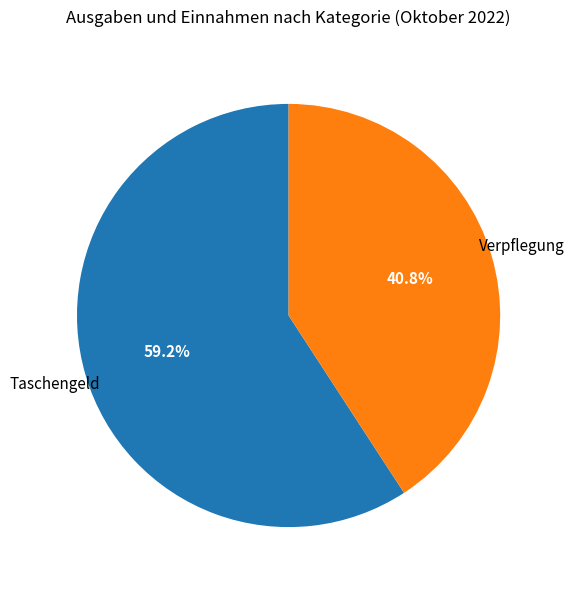

Is there any slice that represents more than half of the pie?

Yes